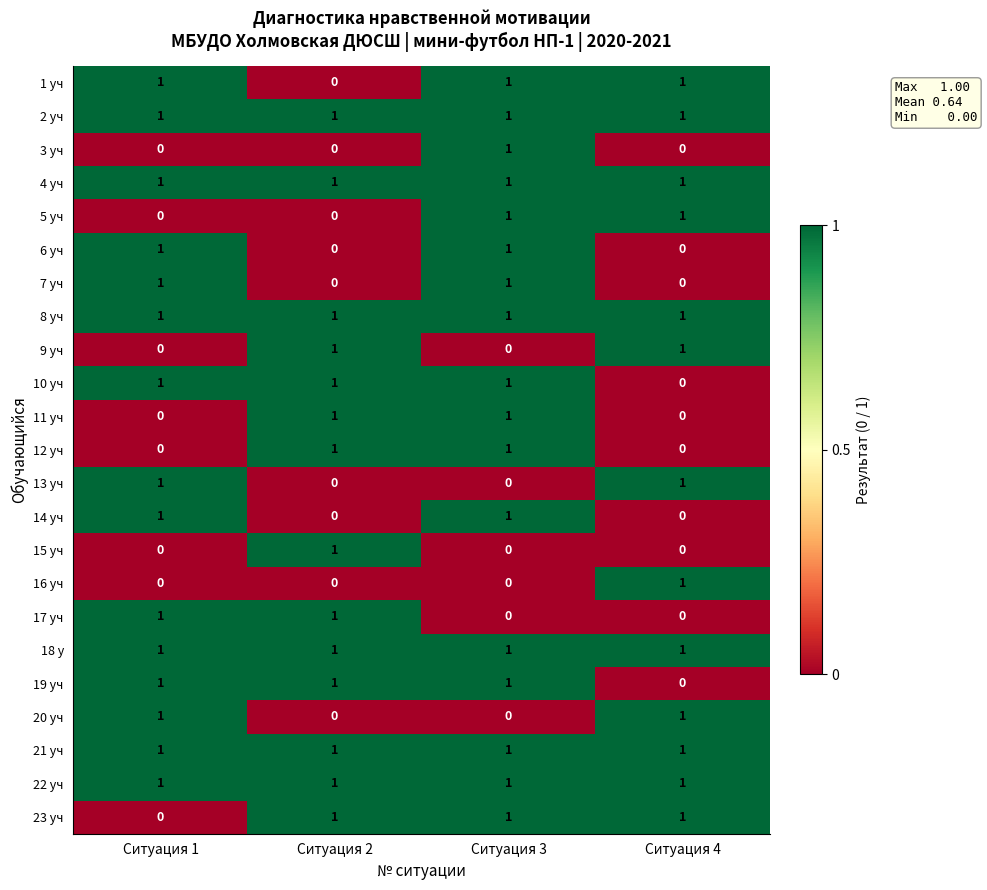

At how many categories does at least one series exceed 0?

4